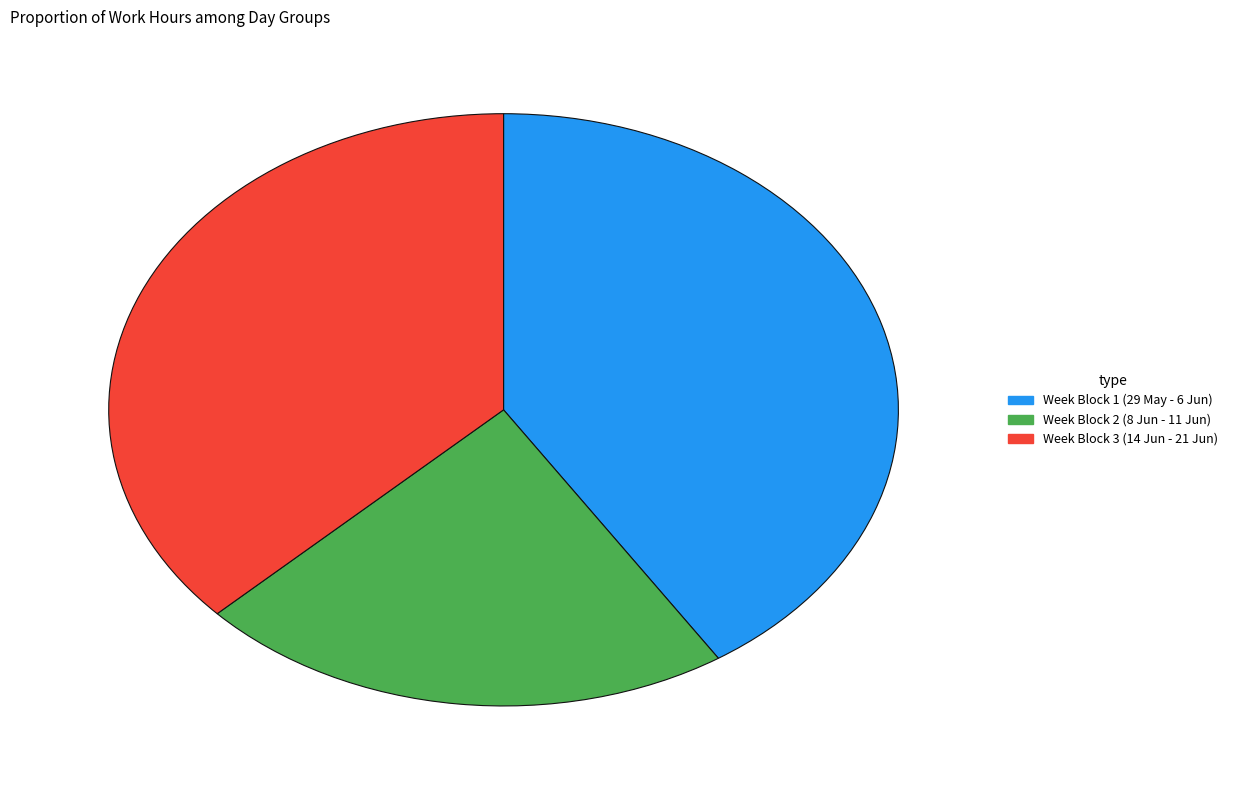

Is there any slice that represents more than half of the pie?

No